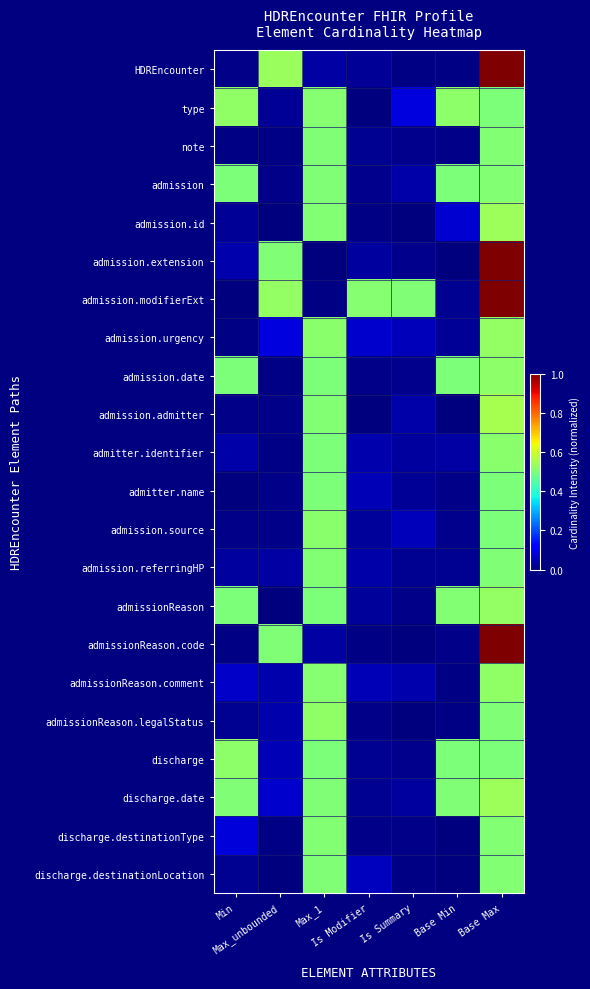

At which category does the chart reach its minimum across all series?

Is Modifier